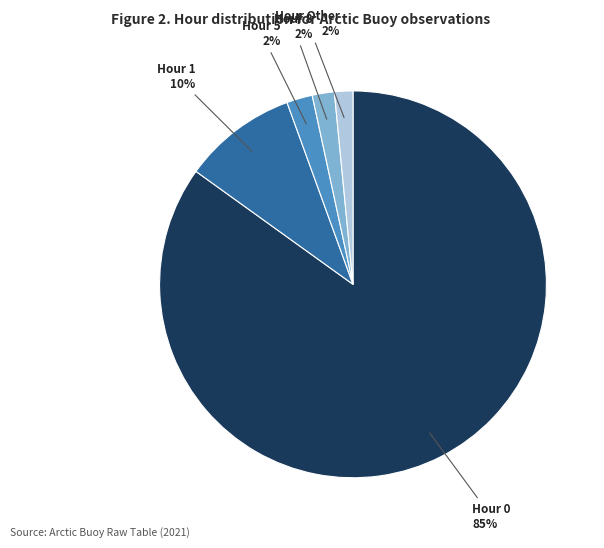

To the nearest percent, what is the average slice percentage?

20%